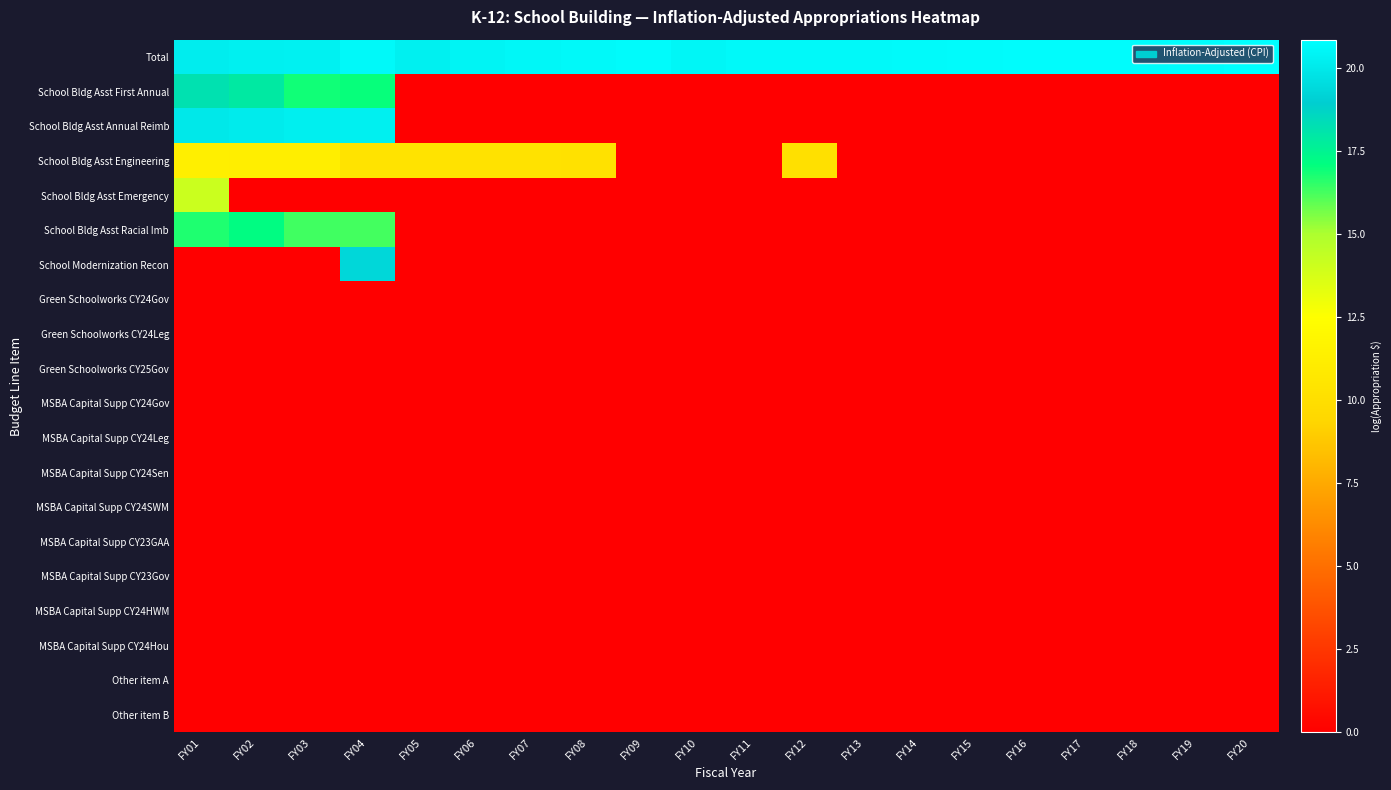

Reading right to left, extract all data points from this chart.

Total: FY20=20.9	FY19=20.8	FY18=20.8	FY17=20.8	FY16=20.8	FY15=20.7	FY14=20.7	FY13=20.6	FY12=20.6	FY11=20.6	FY10=20.5	FY09=20.7	FY08=20.6	FY07=20.6	FY06=20.4	FY05=20.3	FY04=20.6	FY03=20.3	FY02=20.3	FY01=20.2
School Bldg Asst First Annual: FY20=0.0	FY19=0.0	FY18=0.0	FY17=0.0	FY16=0.0	FY15=0.0	FY14=0.0	FY13=0.0	FY12=0.0	FY11=0.0	FY10=0.0	FY09=0.0	FY08=0.0	FY07=0.0	FY06=0.0	FY05=0.0	FY04=17.0	FY03=16.9	FY02=17.9	FY01=18.2
School Bldg Asst Annual Reimb: FY20=0.0	FY19=0.0	FY18=0.0	FY17=0.0	FY16=0.0	FY15=0.0	FY14=0.0	FY13=0.0	FY12=0.0	FY11=0.0	FY10=0.0	FY09=0.0	FY08=0.0	FY07=0.0	FY06=0.0	FY05=0.0	FY04=20.3	FY03=20.2	FY02=20.1	FY01=20.0
School Bldg Asst Engineering: FY20=0.0	FY19=0.0	FY18=0.0	FY17=0.0	FY16=0.0	FY15=0.0	FY14=0.0	FY13=0.0	FY12=10.2	FY11=0.0	FY10=0.0	FY09=0.0	FY08=10.2	FY07=10.3	FY06=10.3	FY05=10.3	FY04=10.4	FY03=11.2	FY02=11.2	FY01=11.3
School Bldg Asst Emergency: FY20=0.0	FY19=0.0	FY18=0.0	FY17=0.0	FY16=0.0	FY15=0.0	FY14=0.0	FY13=0.0	FY12=0.0	FY11=0.0	FY10=0.0	FY09=0.0	FY08=0.0	FY07=0.0	FY06=0.0	FY05=0.0	FY04=0.0	FY03=0.0	FY02=0.0	FY01=14.1
School Bldg Asst Racial Imb: FY20=0.0	FY19=0.0	FY18=0.0	FY17=0.0	FY16=0.0	FY15=0.0	FY14=0.0	FY13=0.0	FY12=0.0	FY11=0.0	FY10=0.0	FY09=0.0	FY08=0.0	FY07=0.0	FY06=0.0	FY05=0.0	FY04=16.3	FY03=16.3	FY02=17.2	FY01=16.7
School Modernization Recon: FY20=0.0	FY19=0.0	FY18=0.0	FY17=0.0	FY16=0.0	FY15=0.0	FY14=0.0	FY13=0.0	FY12=0.0	FY11=0.0	FY10=0.0	FY09=0.0	FY08=0.0	FY07=0.0	FY06=0.0	FY05=0.0	FY04=19.3	FY03=0.0	FY02=0.0	FY01=0.0
Green Schoolworks CY24Gov: FY20=0.0	FY19=0.0	FY18=0.0	FY17=0.0	FY16=0.0	FY15=0.0	FY14=0.0	FY13=0.0	FY12=0.0	FY11=0.0	FY10=0.0	FY09=0.0	FY08=0.0	FY07=0.0	FY06=0.0	FY05=0.0	FY04=0.0	FY03=0.0	FY02=0.0	FY01=0.0
Green Schoolworks CY24Leg: FY20=0.0	FY19=0.0	FY18=0.0	FY17=0.0	FY16=0.0	FY15=0.0	FY14=0.0	FY13=0.0	FY12=0.0	FY11=0.0	FY10=0.0	FY09=0.0	FY08=0.0	FY07=0.0	FY06=0.0	FY05=0.0	FY04=0.0	FY03=0.0	FY02=0.0	FY01=0.0
Green Schoolworks CY25Gov: FY20=0.0	FY19=0.0	FY18=0.0	FY17=0.0	FY16=0.0	FY15=0.0	FY14=0.0	FY13=0.0	FY12=0.0	FY11=0.0	FY10=0.0	FY09=0.0	FY08=0.0	FY07=0.0	FY06=0.0	FY05=0.0	FY04=0.0	FY03=0.0	FY02=0.0	FY01=0.0
MSBA Capital Supp CY24Gov: FY20=0.0	FY19=0.0	FY18=0.0	FY17=0.0	FY16=0.0	FY15=0.0	FY14=0.0	FY13=0.0	FY12=0.0	FY11=0.0	FY10=0.0	FY09=0.0	FY08=0.0	FY07=0.0	FY06=0.0	FY05=0.0	FY04=0.0	FY03=0.0	FY02=0.0	FY01=0.0
MSBA Capital Supp CY24Leg: FY20=0.0	FY19=0.0	FY18=0.0	FY17=0.0	FY16=0.0	FY15=0.0	FY14=0.0	FY13=0.0	FY12=0.0	FY11=0.0	FY10=0.0	FY09=0.0	FY08=0.0	FY07=0.0	FY06=0.0	FY05=0.0	FY04=0.0	FY03=0.0	FY02=0.0	FY01=0.0
MSBA Capital Supp CY24Sen: FY20=0.0	FY19=0.0	FY18=0.0	FY17=0.0	FY16=0.0	FY15=0.0	FY14=0.0	FY13=0.0	FY12=0.0	FY11=0.0	FY10=0.0	FY09=0.0	FY08=0.0	FY07=0.0	FY06=0.0	FY05=0.0	FY04=0.0	FY03=0.0	FY02=0.0	FY01=0.0
MSBA Capital Supp CY24SWM: FY20=0.0	FY19=0.0	FY18=0.0	FY17=0.0	FY16=0.0	FY15=0.0	FY14=0.0	FY13=0.0	FY12=0.0	FY11=0.0	FY10=0.0	FY09=0.0	FY08=0.0	FY07=0.0	FY06=0.0	FY05=0.0	FY04=0.0	FY03=0.0	FY02=0.0	FY01=0.0
MSBA Capital Supp CY23GAA: FY20=0.0	FY19=0.0	FY18=0.0	FY17=0.0	FY16=0.0	FY15=0.0	FY14=0.0	FY13=0.0	FY12=0.0	FY11=0.0	FY10=0.0	FY09=0.0	FY08=0.0	FY07=0.0	FY06=0.0	FY05=0.0	FY04=0.0	FY03=0.0	FY02=0.0	FY01=0.0
MSBA Capital Supp CY23Gov: FY20=0.0	FY19=0.0	FY18=0.0	FY17=0.0	FY16=0.0	FY15=0.0	FY14=0.0	FY13=0.0	FY12=0.0	FY11=0.0	FY10=0.0	FY09=0.0	FY08=0.0	FY07=0.0	FY06=0.0	FY05=0.0	FY04=0.0	FY03=0.0	FY02=0.0	FY01=0.0
MSBA Capital Supp CY24HWM: FY20=0.0	FY19=0.0	FY18=0.0	FY17=0.0	FY16=0.0	FY15=0.0	FY14=0.0	FY13=0.0	FY12=0.0	FY11=0.0	FY10=0.0	FY09=0.0	FY08=0.0	FY07=0.0	FY06=0.0	FY05=0.0	FY04=0.0	FY03=0.0	FY02=0.0	FY01=0.0
MSBA Capital Supp CY24Hou: FY20=0.0	FY19=0.0	FY18=0.0	FY17=0.0	FY16=0.0	FY15=0.0	FY14=0.0	FY13=0.0	FY12=0.0	FY11=0.0	FY10=0.0	FY09=0.0	FY08=0.0	FY07=0.0	FY06=0.0	FY05=0.0	FY04=0.0	FY03=0.0	FY02=0.0	FY01=0.0
Other item A: FY20=0.0	FY19=0.0	FY18=0.0	FY17=0.0	FY16=0.0	FY15=0.0	FY14=0.0	FY13=0.0	FY12=0.0	FY11=0.0	FY10=0.0	FY09=0.0	FY08=0.0	FY07=0.0	FY06=0.0	FY05=0.0	FY04=0.0	FY03=0.0	FY02=0.0	FY01=0.0
Other item B: FY20=0.0	FY19=0.0	FY18=0.0	FY17=0.0	FY16=0.0	FY15=0.0	FY14=0.0	FY13=0.0	FY12=0.0	FY11=0.0	FY10=0.0	FY09=0.0	FY08=0.0	FY07=0.0	FY06=0.0	FY05=0.0	FY04=0.0	FY03=0.0	FY02=0.0	FY01=0.0